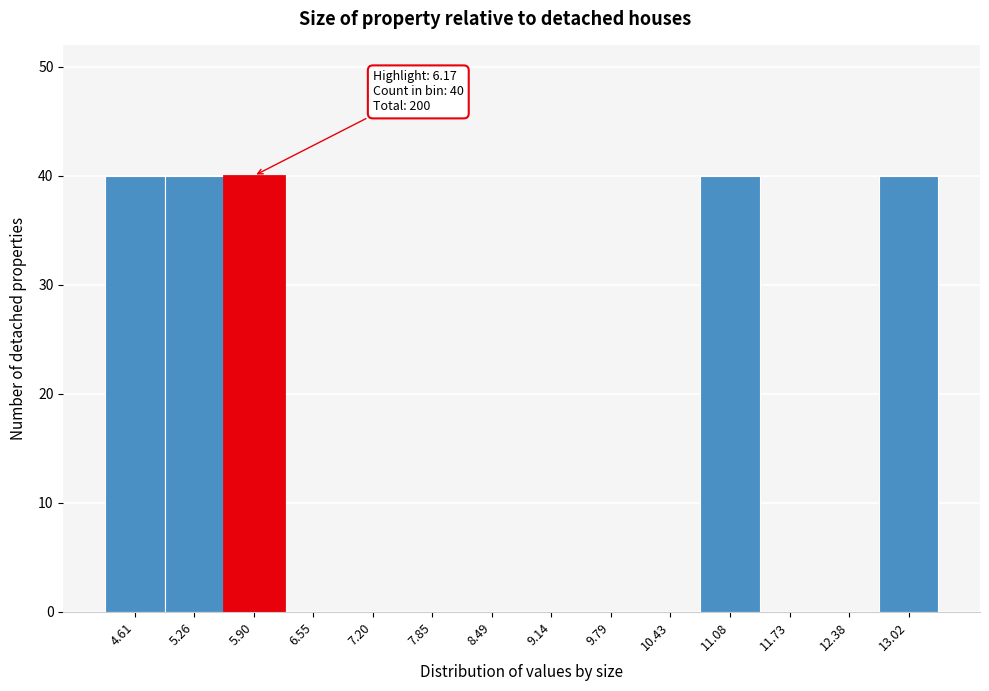

Reading left to right, what are all the values shown in this chart?

4.61=40	5.26=40	5.90=40	6.55=0	7.20=0	7.85=0	8.49=0	9.14=0	9.79=0	10.43=0	11.08=40	11.73=0	12.38=0	13.02=40